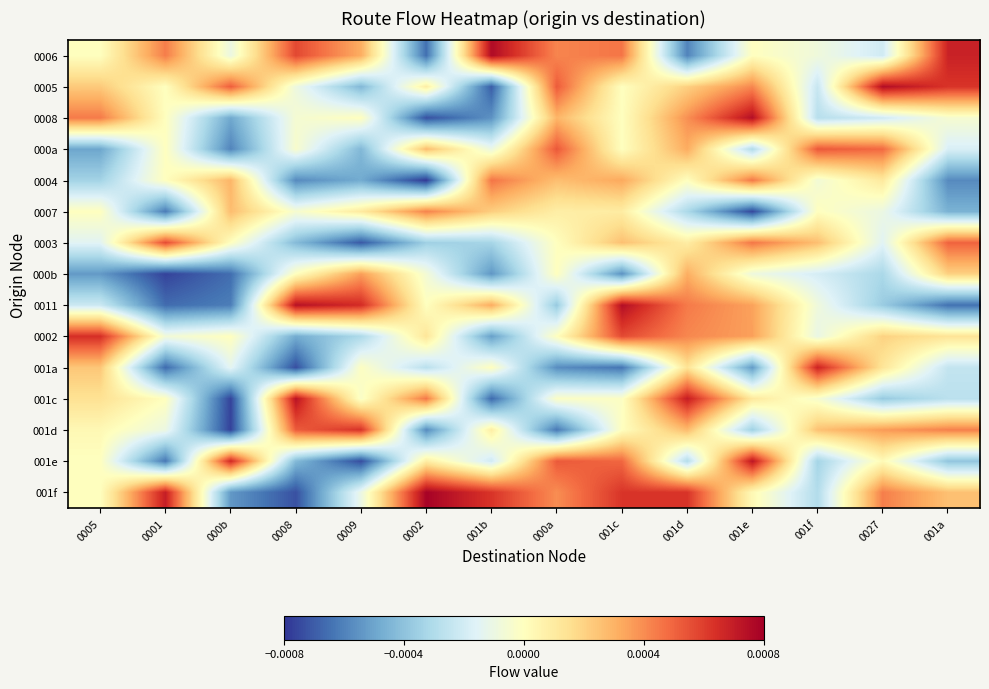

At which category is the sum across all series the highest?

001d